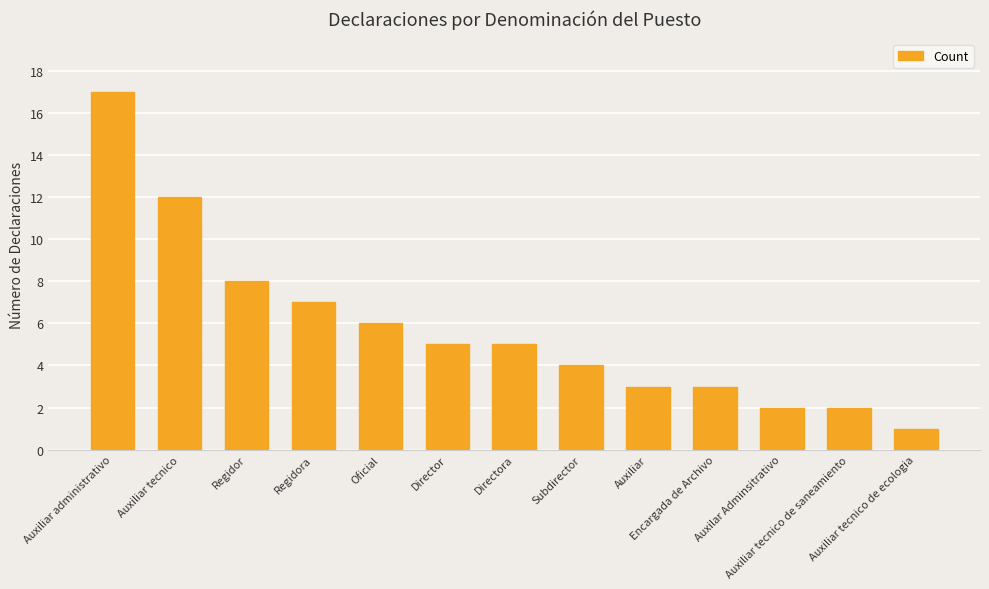

What is the change in value from Directora to Auxiliar tecnico de ecologia?

-4